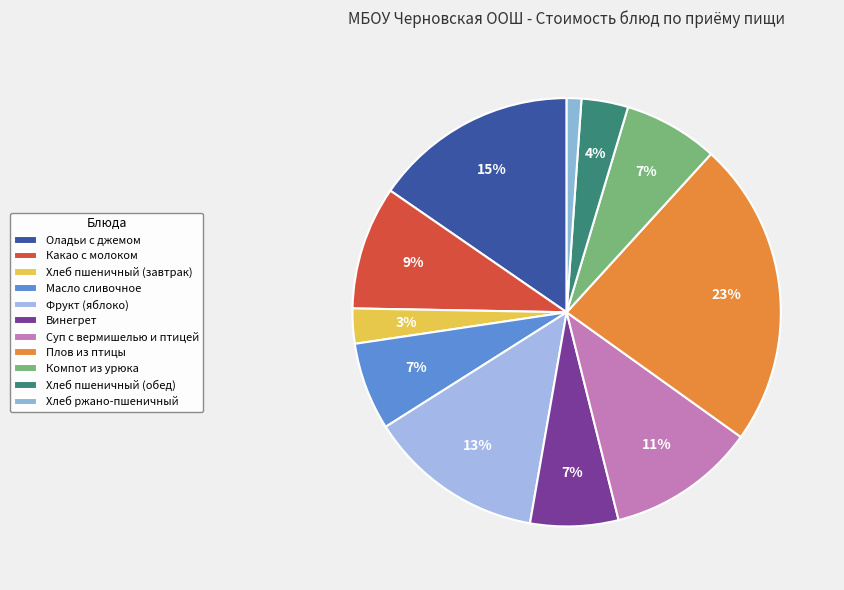

Does Масло сливочное represent more than half of the total?

No